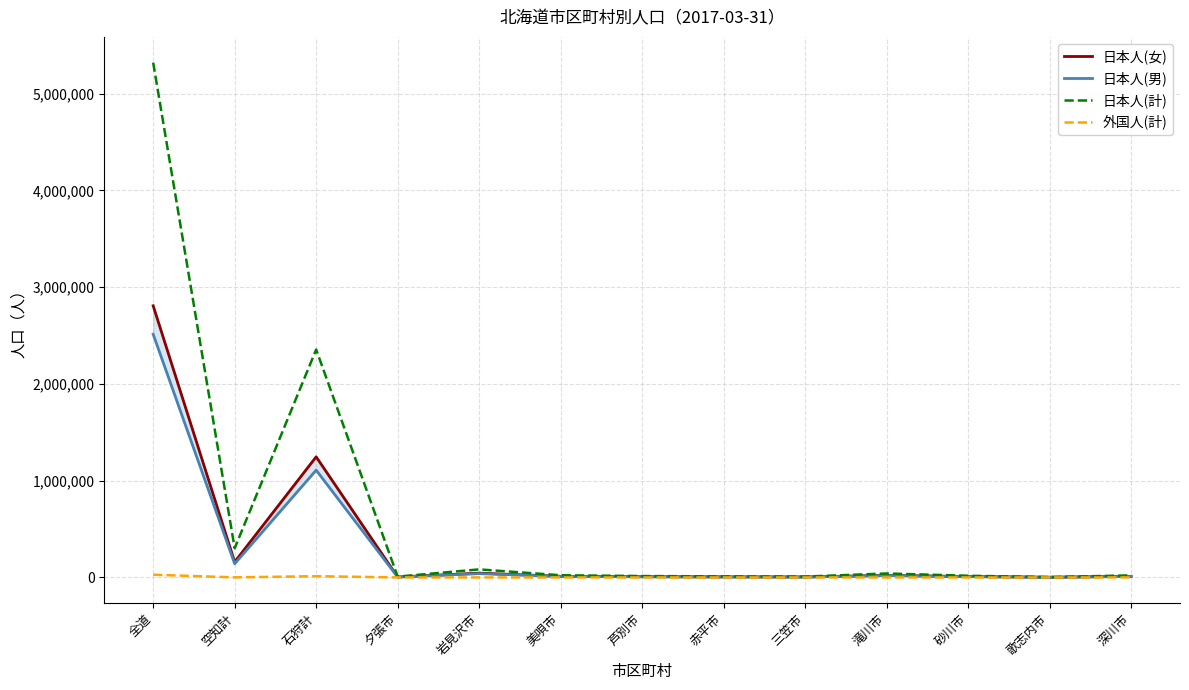

What is the label of the 7th point from the left?

芦別市